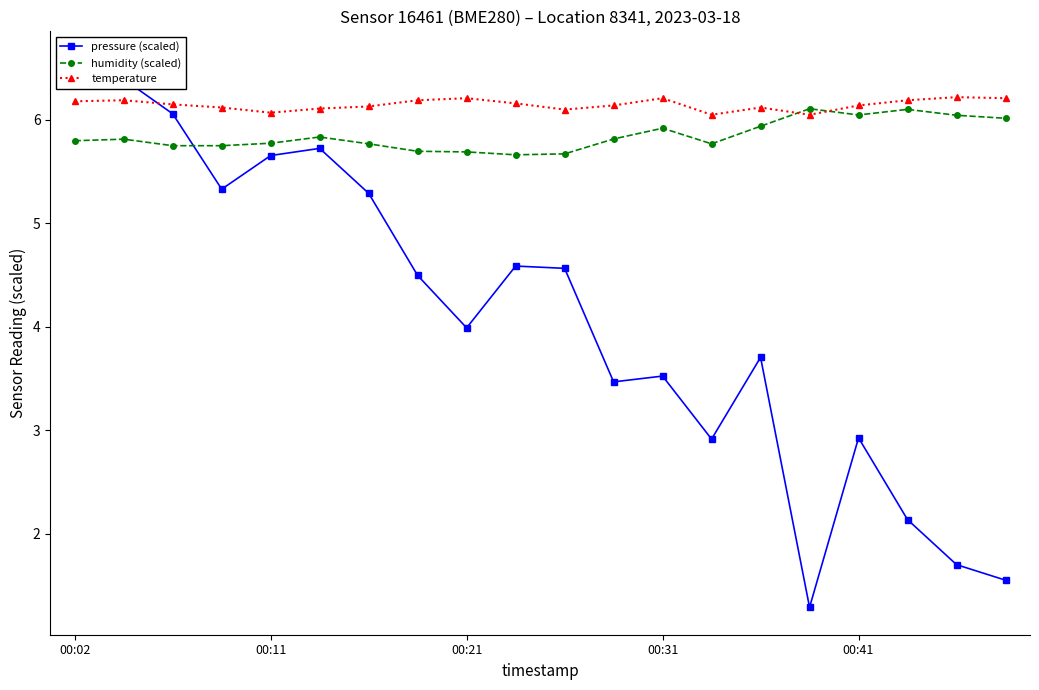

List the series in order of their peak value, lowest first.

humidity (scaled), temperature, pressure (scaled)